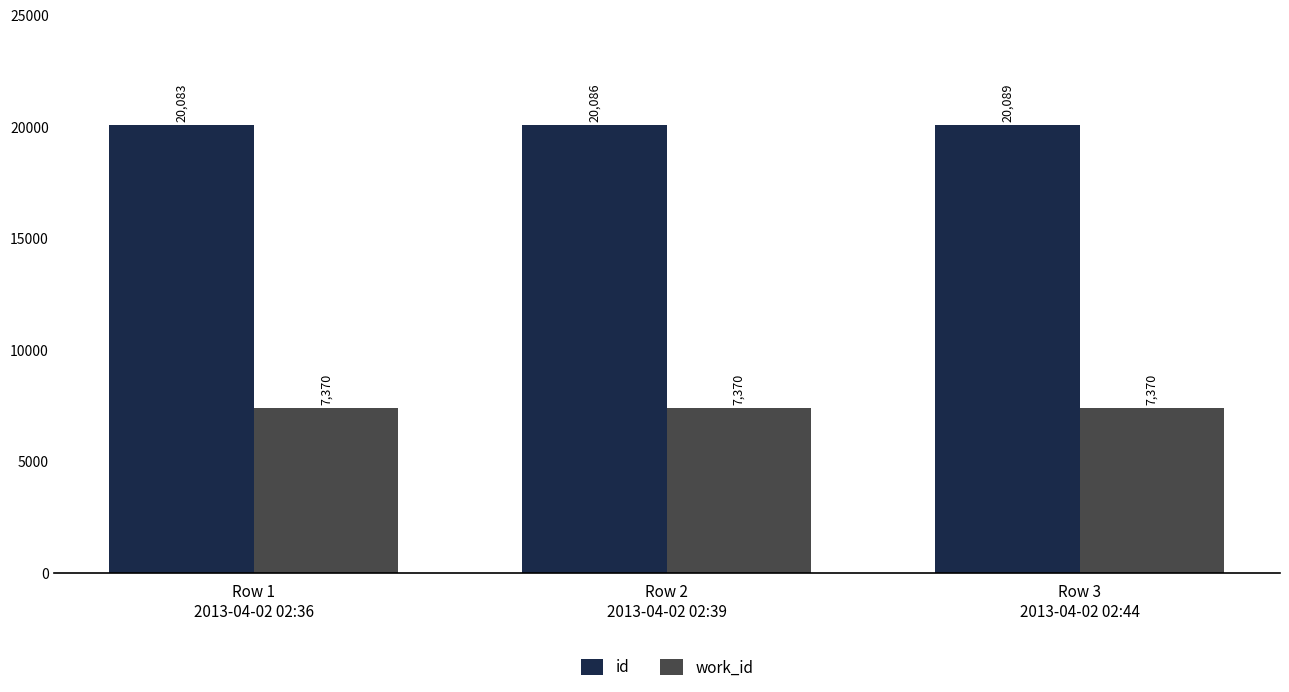

The value of id at Row 1
2013-04-02 02:36 is 20083. True or false?

True